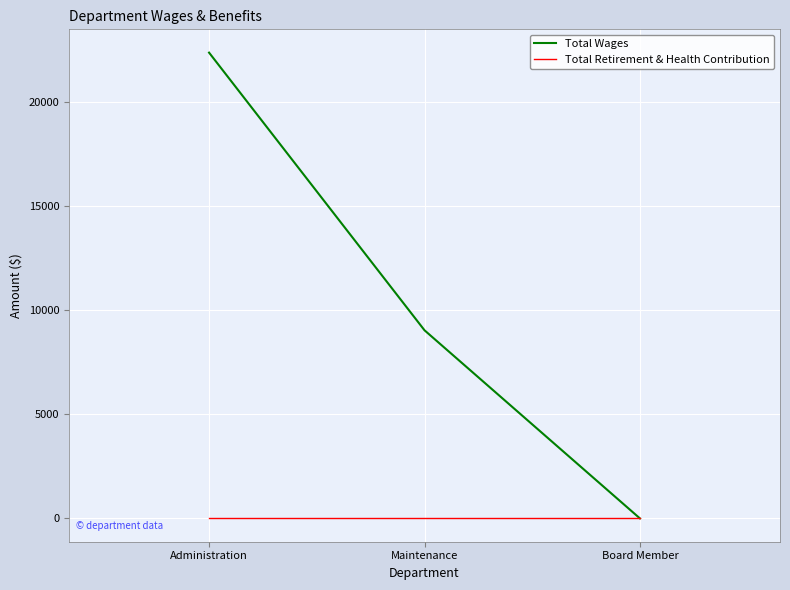

Between Maintenance and Board Member, which series saw the biggest shift?

Total Wages